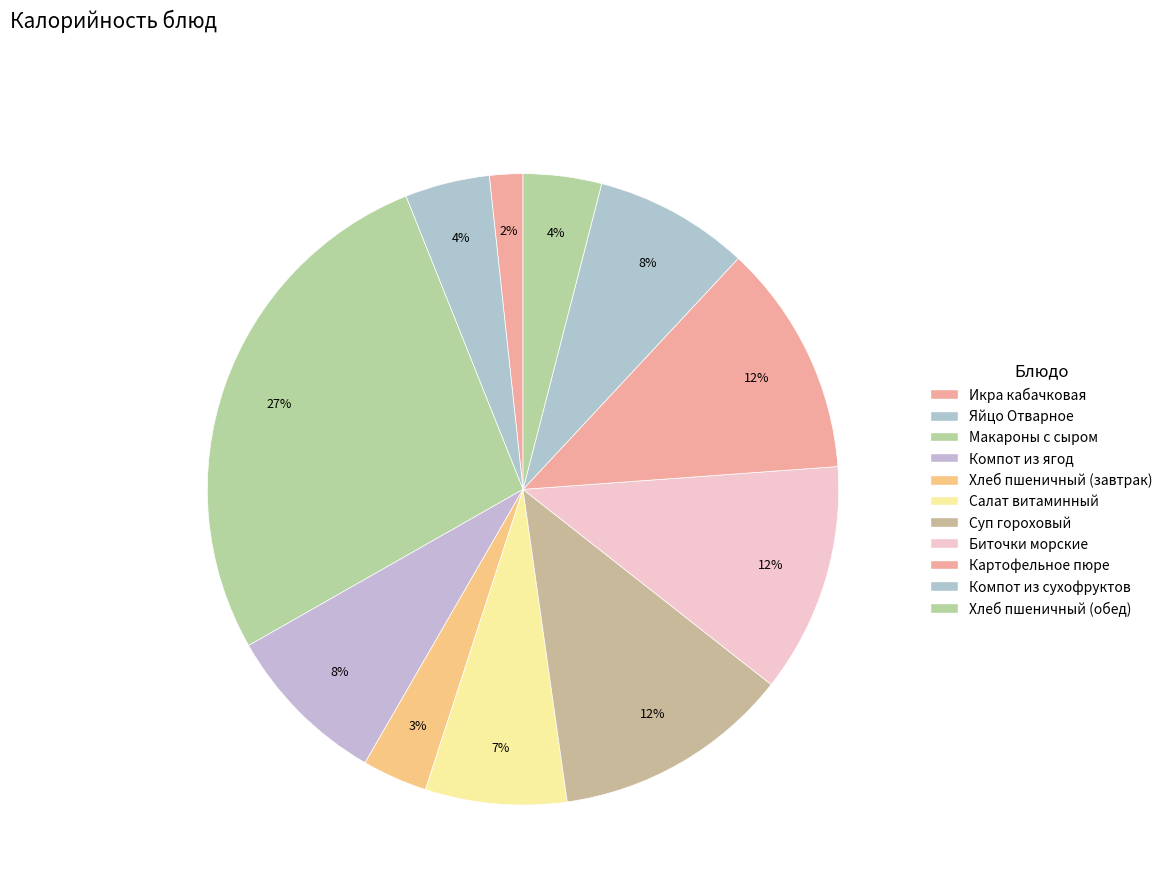

What is the smallest slice in the pie chart?

Завтрак (закуска - Икра кабачковая)